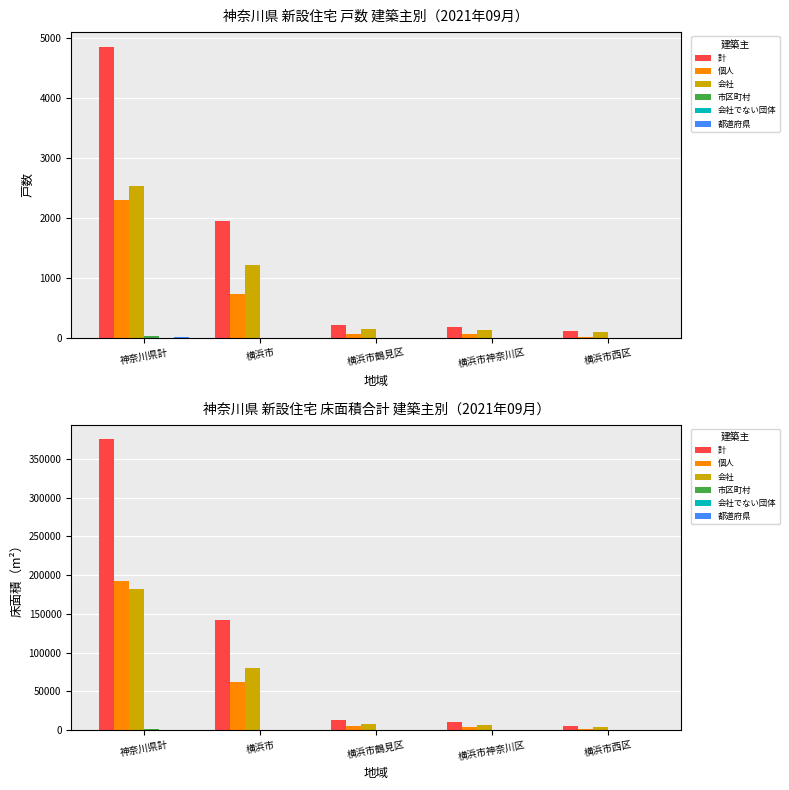

Rank the series at 横浜市神奈川区 from lowest to highest value.

市区町村, 会社でない団体, 都道府県, 個人, 会社, 計